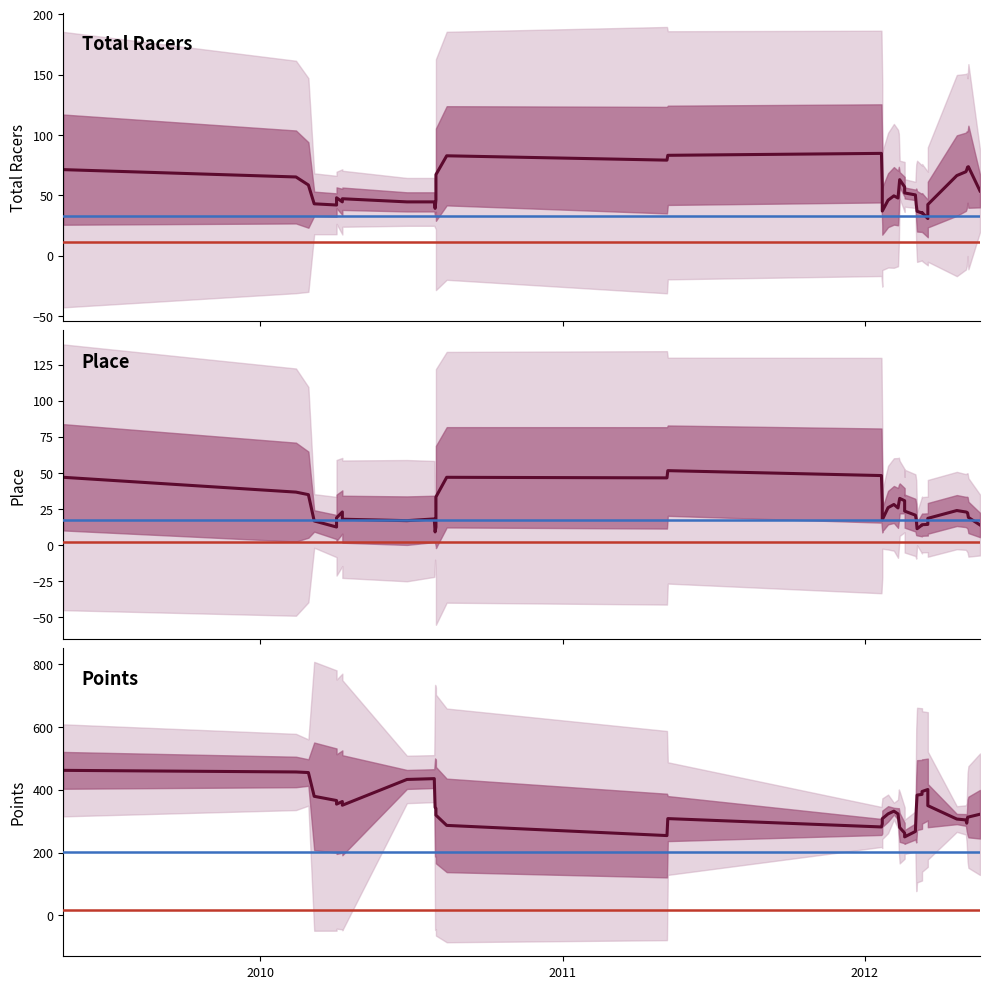

True or false: Points and Total Racers intersect in this chart.

False